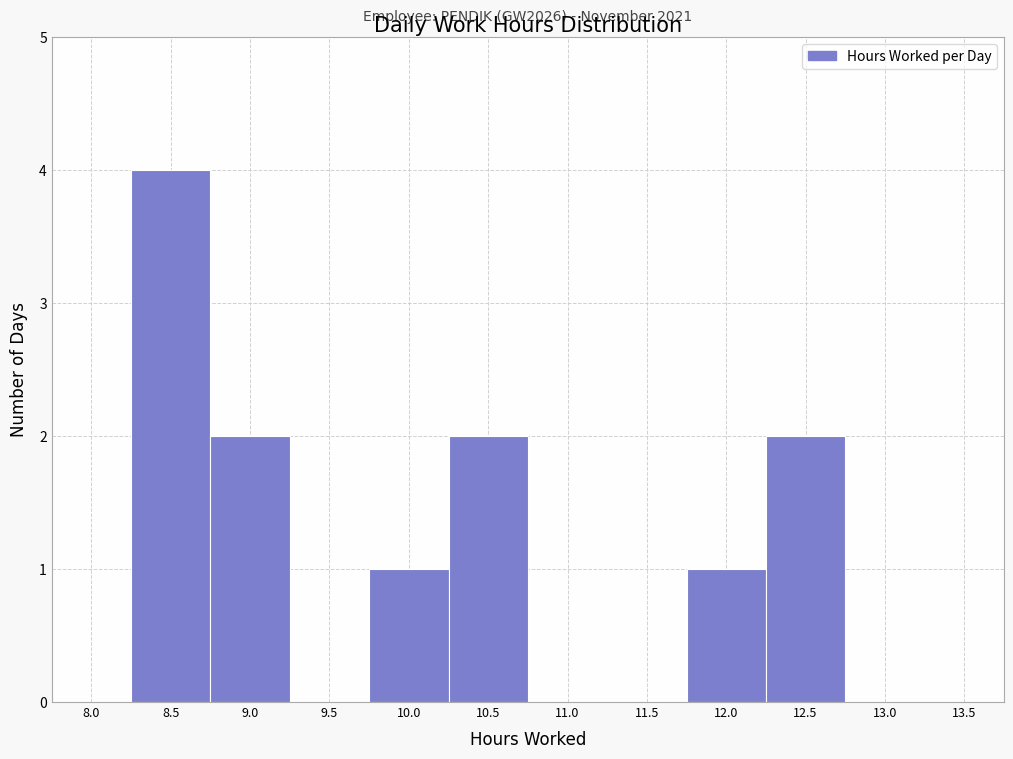

Reading right to left, list all the values displayed in this chart.

13.5=0	13.0=0	12.5=2	12.0=1	11.5=0	11.0=0	10.5=2	10.0=1	9.5=0	9.0=2	8.5=4	8.0=0